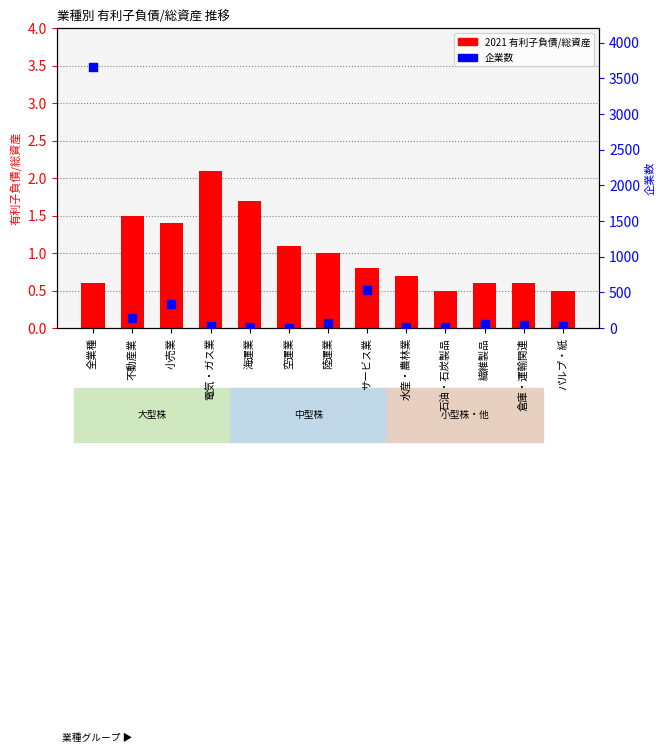

Which series has the largest Y range (max minus min)?

企業数